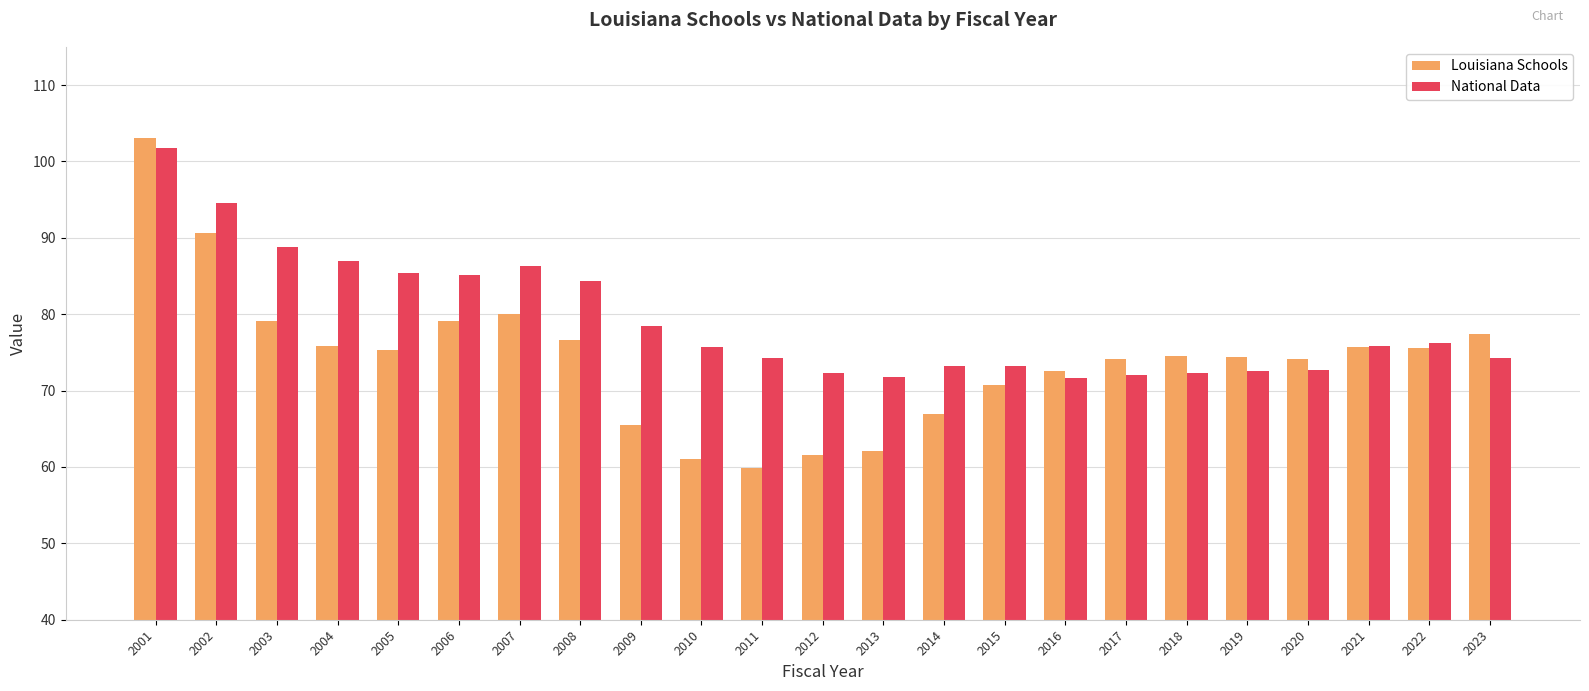

What is the lowest value of the Louisiana Schools series?

59.9